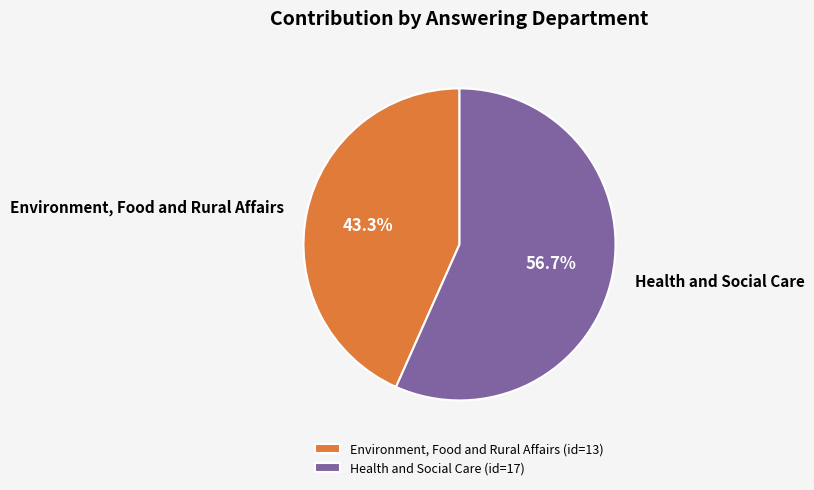

What is the ratio of the value at Environment, Food and Rural Affairs to the value at Health and Social Care?

0.8